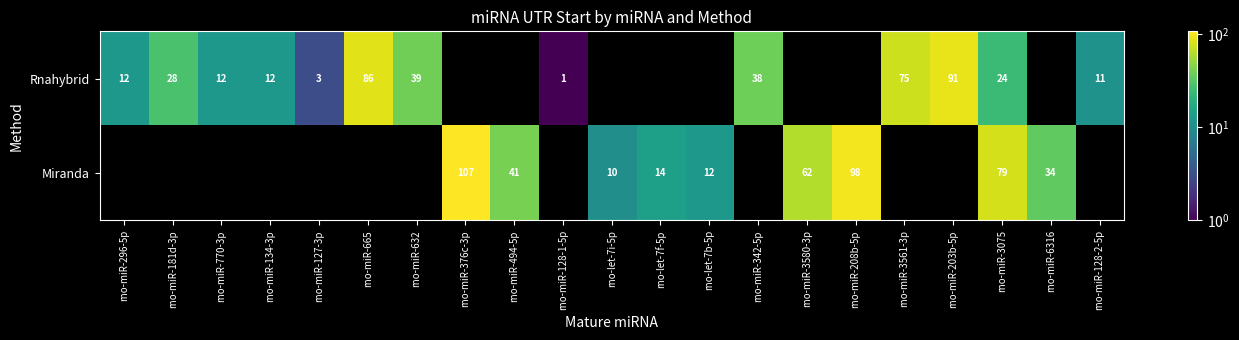

Is it true that Miranda equals 107 at rno-miR-376c-3p?

True